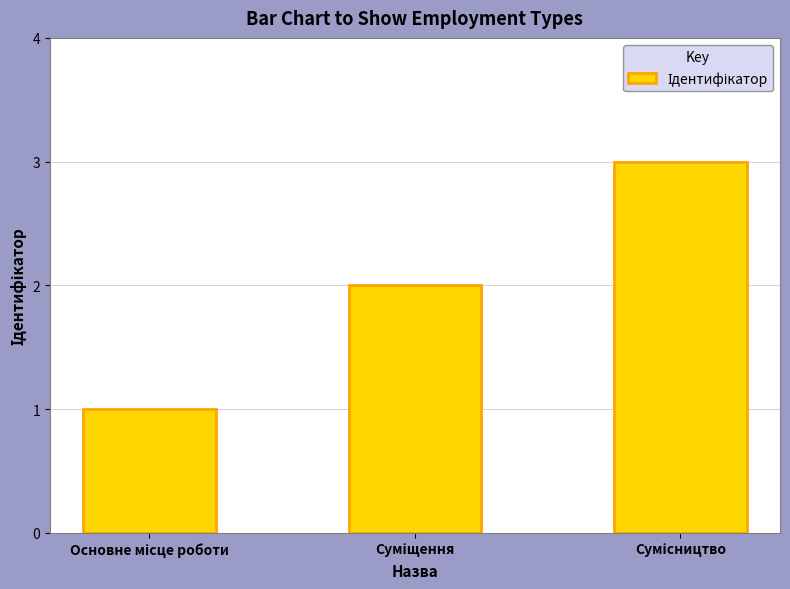

Count the number of categories in the chart.

3